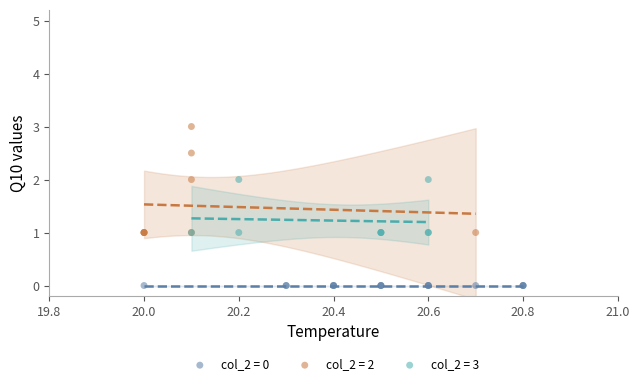

Which series reaches the minimum Y coordinate?

col_2 = 0